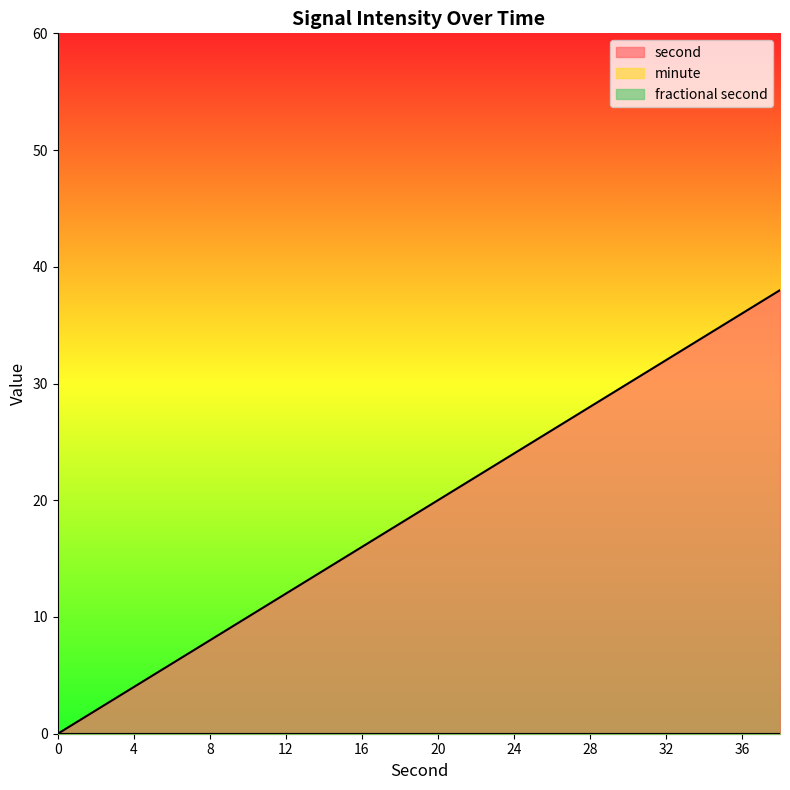

True or false: fractional second has more than 2 interior local peaks.

False